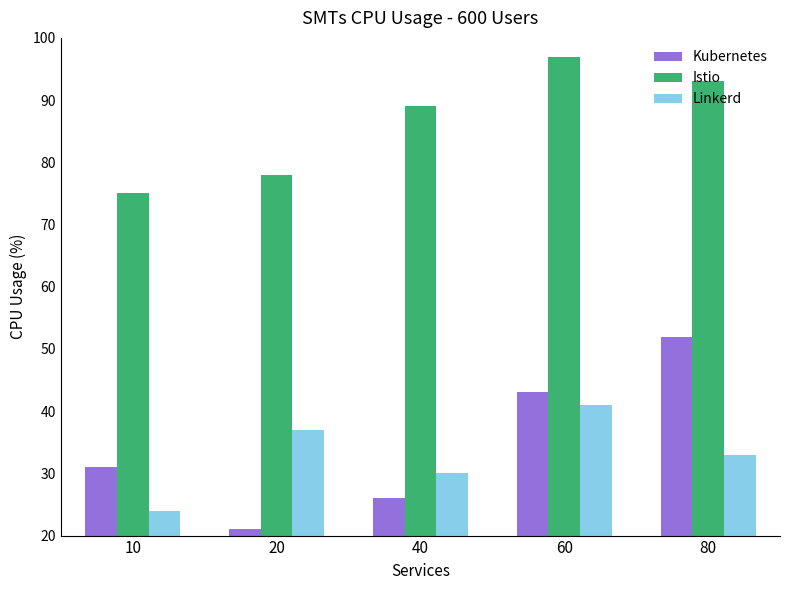

List the series in order of their peak value, lowest first.

Linkerd, Kubernetes, Istio